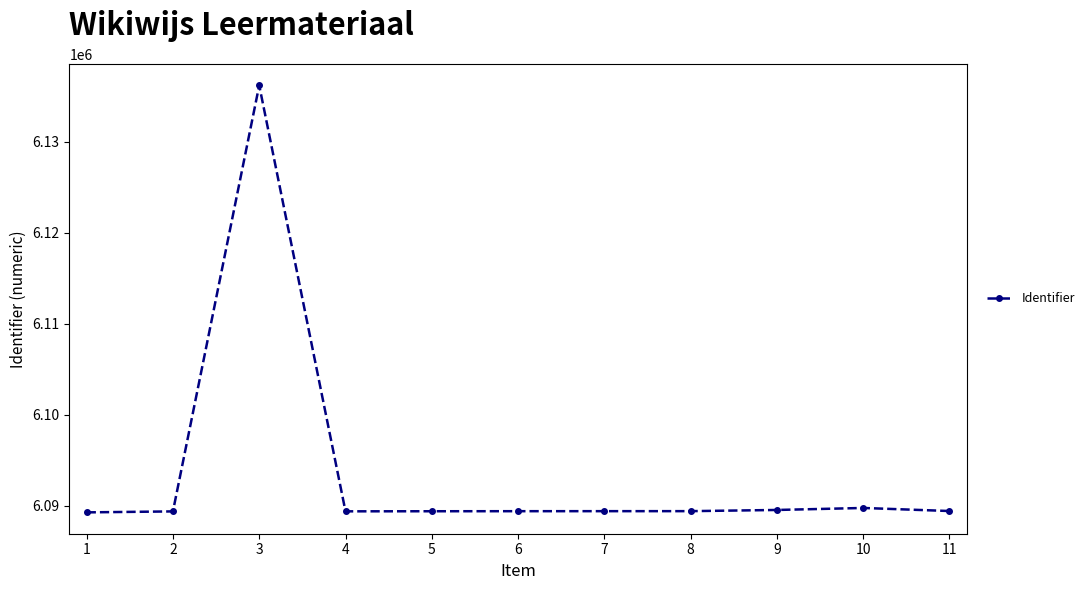

What is the value of the 3rd point from the left?

6136200